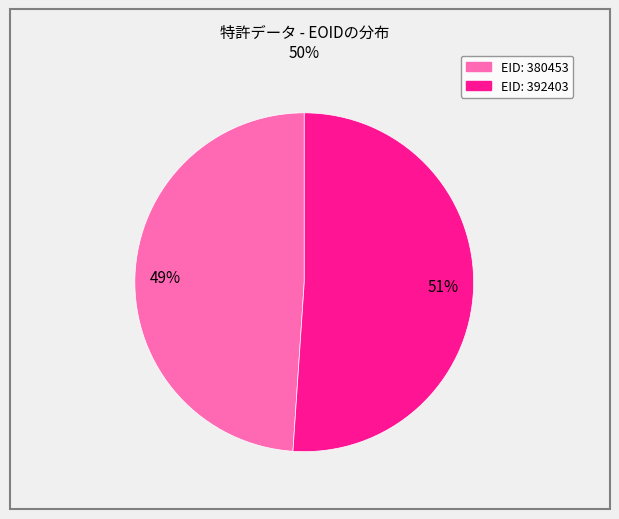

To the nearest percent, what is the average slice percentage?

50%